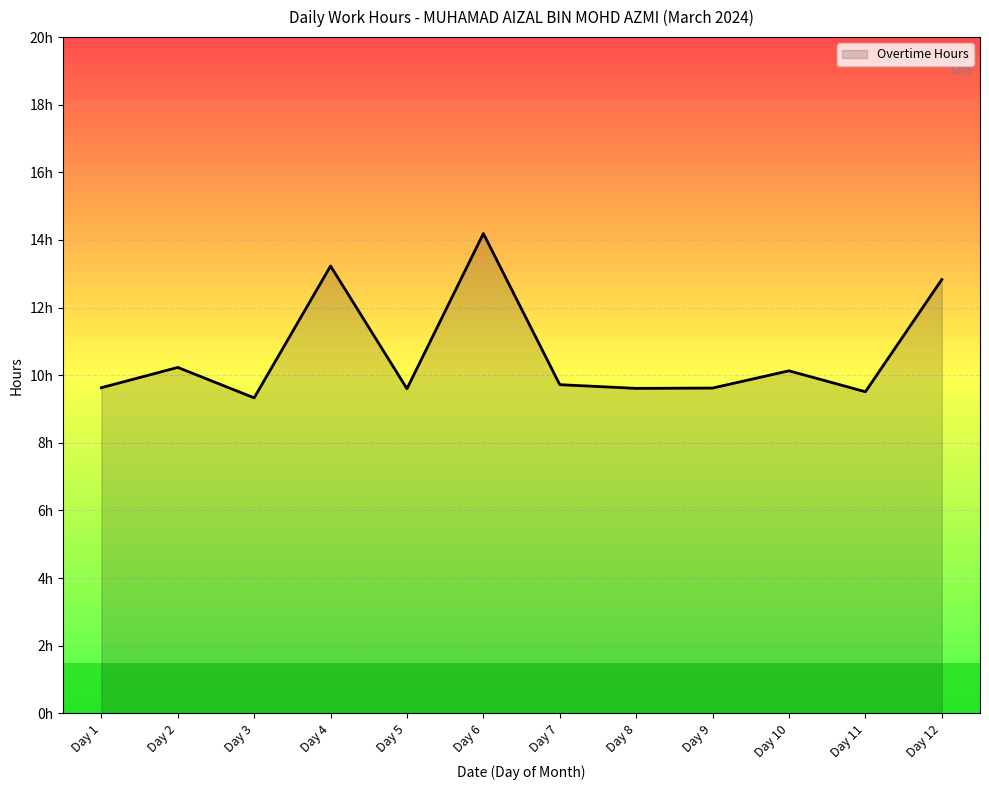

Does the chart have visible grid lines?

Yes